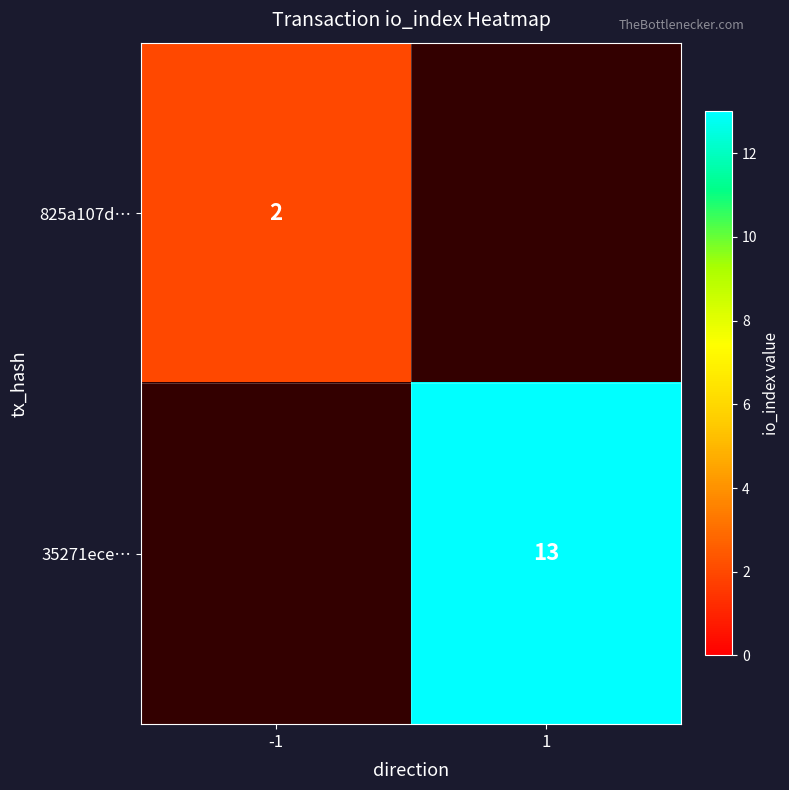

True or false: 35271ece… has a value of 21 at 1.

False